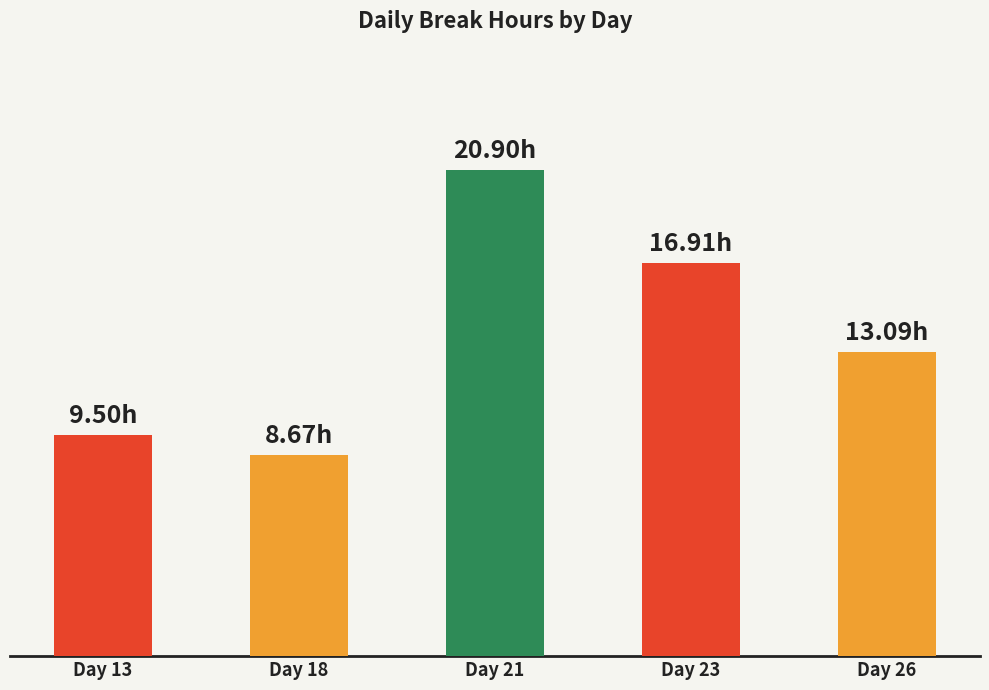

List the labels in order of value, smallest first.

Day 18, Day 13, Day 26, Day 23, Day 21